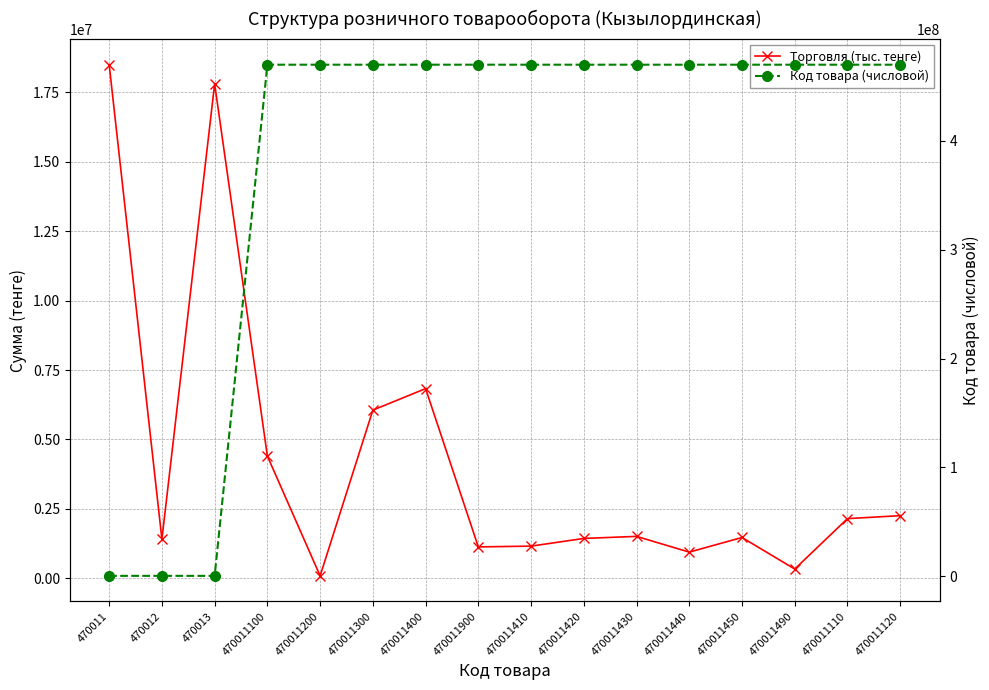

Where is Код товара (числовой) nearest to the value 235240955?

470011100